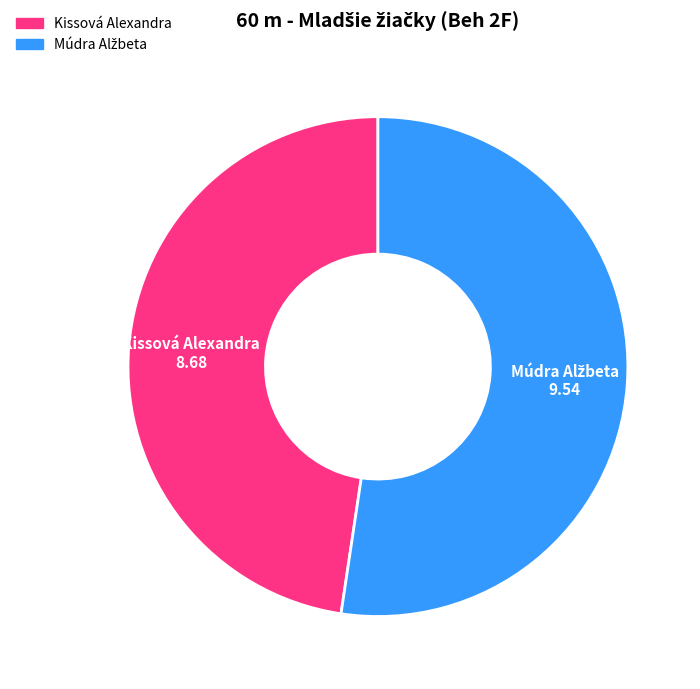

Is there a majority slice in this chart?

Yes